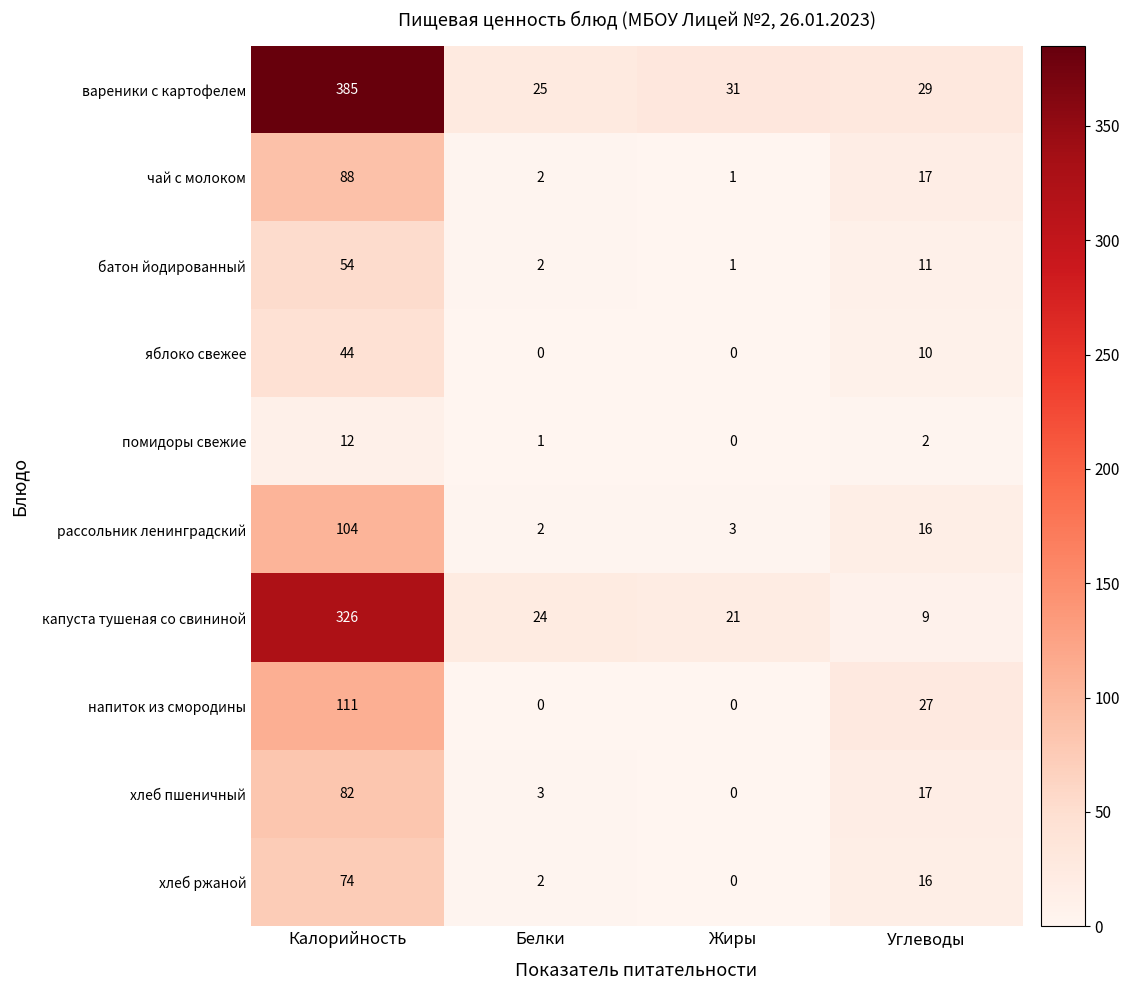

Rank the categories by помидоры свежие value from highest to lowest.

Калорийность, Углеводы, Белки, Жиры